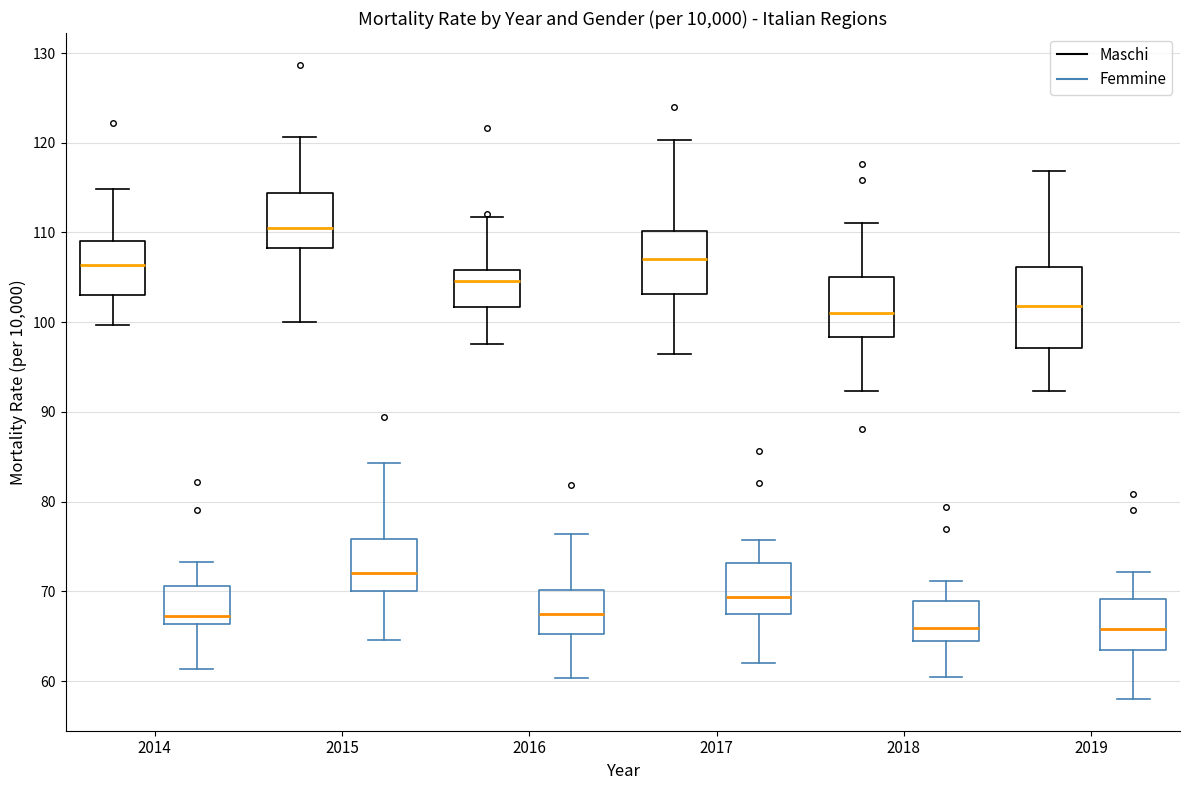

Reading left to right, read every box against the y-axis: the position of its median line, the range the box covers, and the ends of its whiskers. The values are not printed on the chart, so give them approximately, as read against the axis.

2014 (Maschi): median 106, box 103 to 109, whiskers 100 to 115
2014 (Femmine): median 67, box 66 to 71, whiskers 61 to 73
2015 (Maschi): median 111, box 108 to 114, whiskers 100 to 121
2015 (Femmine): median 72, box 70 to 76, whiskers 65 to 84
2016 (Maschi): median 105, box 102 to 106, whiskers 98 to 112
2016 (Femmine): median 68, box 65 to 70, whiskers 60 to 76
2017 (Maschi): median 107, box 103 to 110, whiskers 97 to 120
2017 (Femmine): median 69, box 68 to 73, whiskers 62 to 76
2018 (Maschi): median 101, box 98 to 105, whiskers 92 to 111
2018 (Femmine): median 66, box 65 to 69, whiskers 61 to 71
2019 (Maschi): median 102, box 97 to 106, whiskers 92 to 117
2019 (Femmine): median 66, box 64 to 69, whiskers 58 to 72